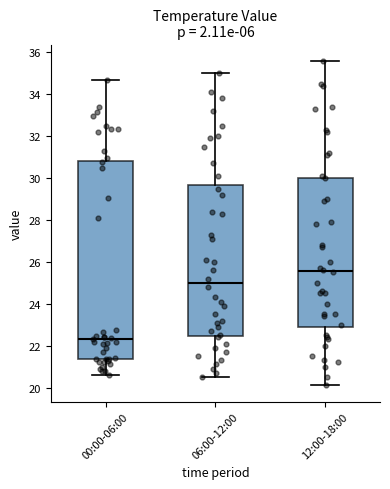

Comparing the boxes themselves (not the whiskers), which one is the tallest?

00:00-06:00